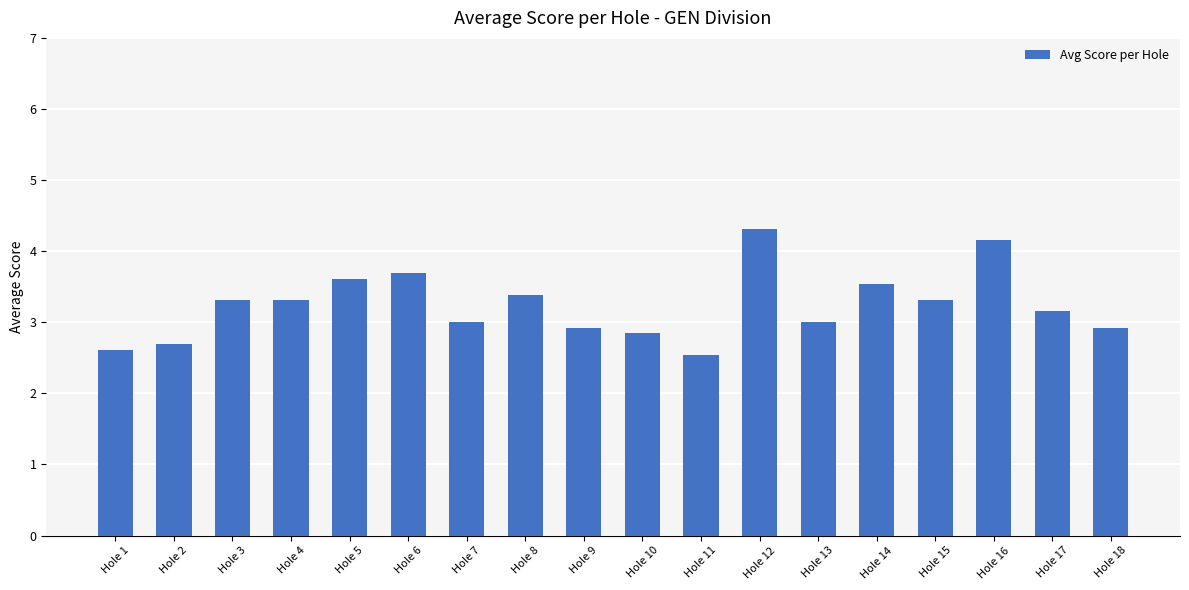

What value does the data have at Hole 1?

2.6